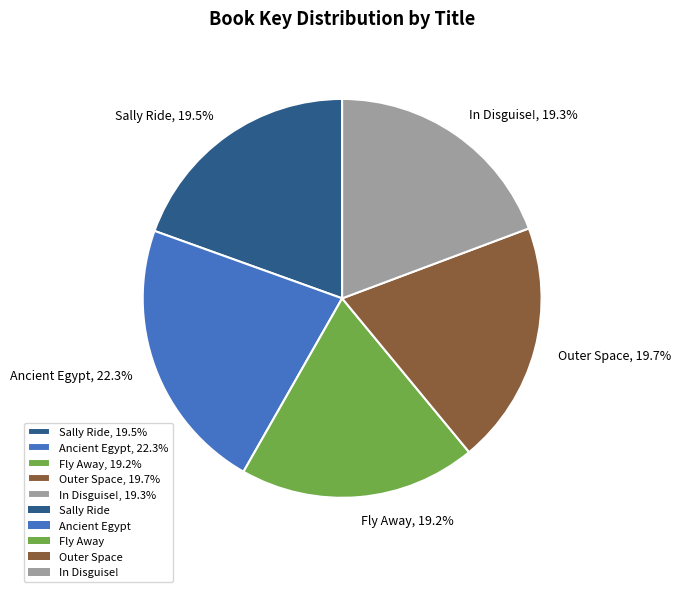

To the nearest percent, what portion does Fly Away represent?

19%